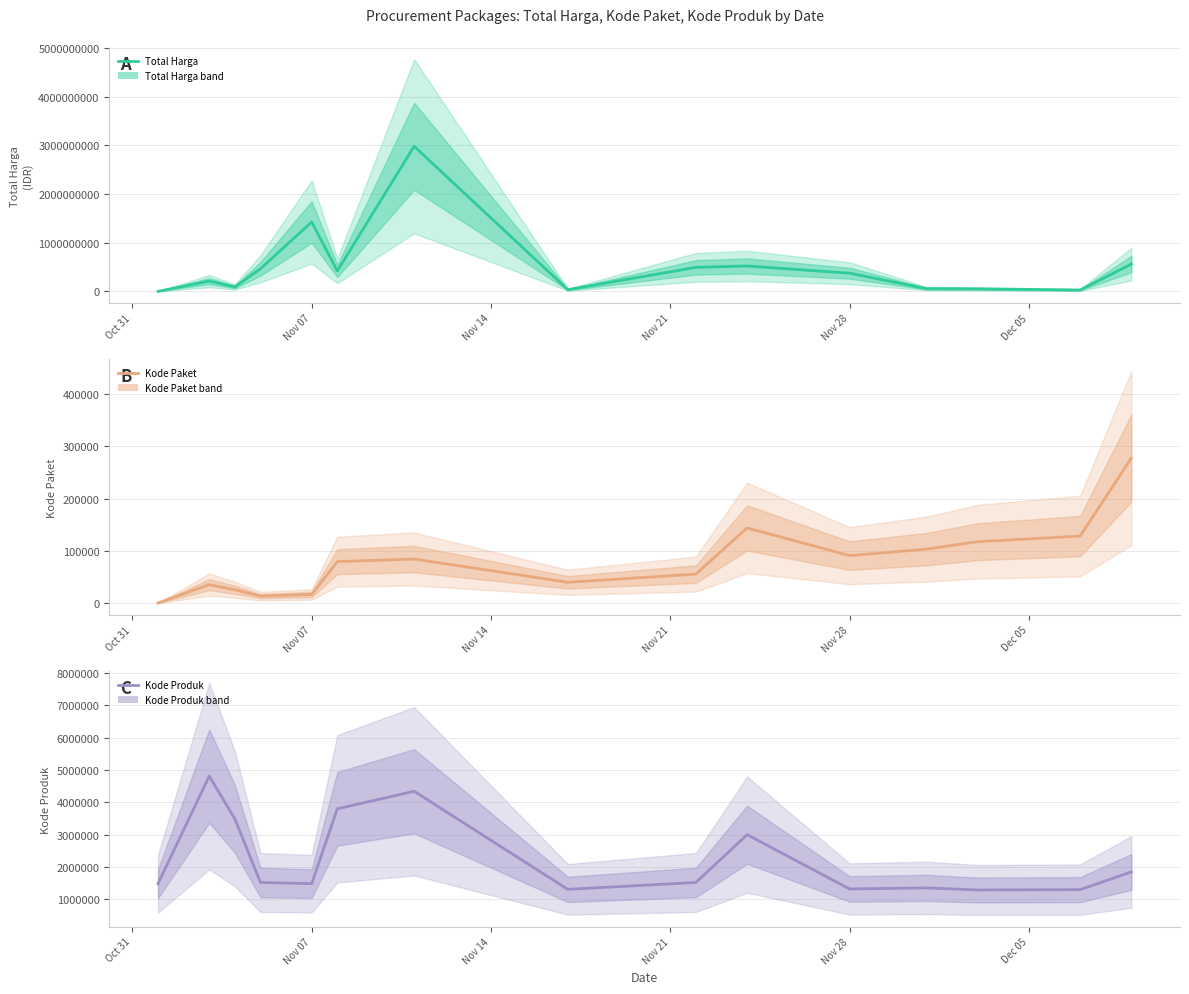

True or false: Kode Paket and Total Harga cross at least once.

False